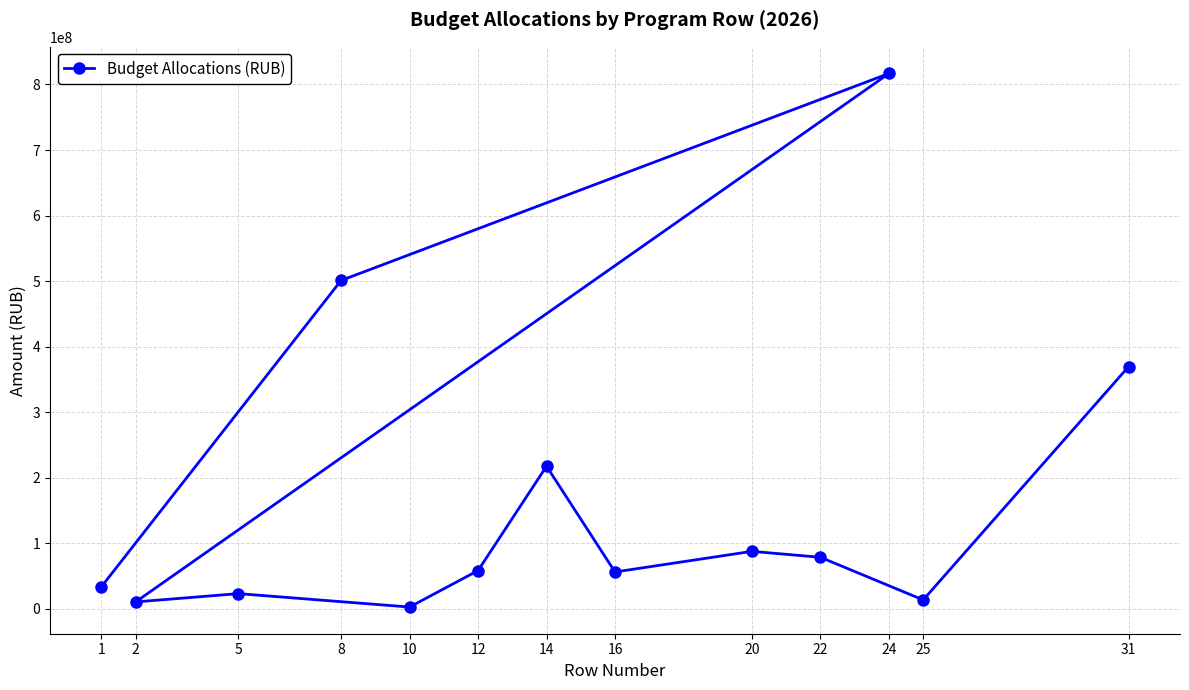

How many data points does each series have?

13